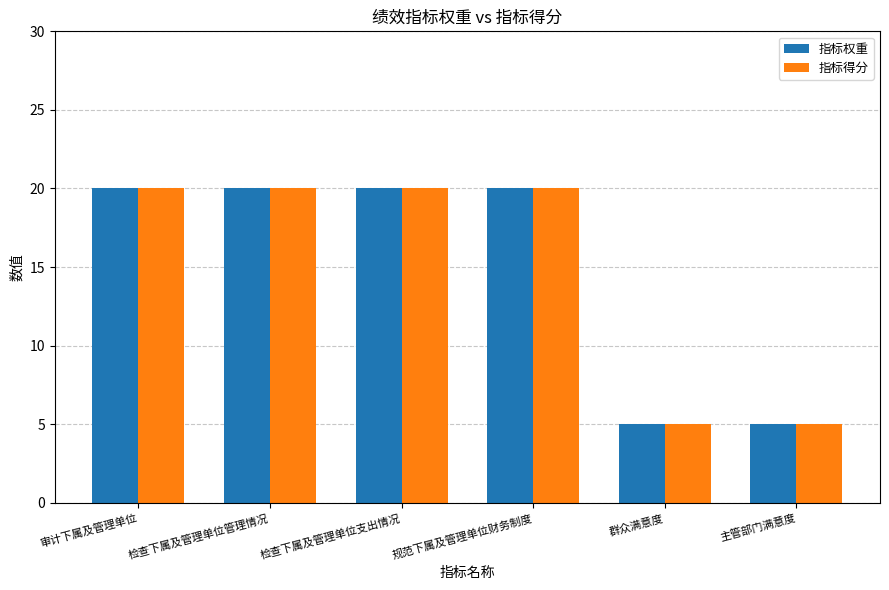

Is the value of 指标得分 at 群众满意度 greater than the value of 指标权重 at 检查下属及管理单位支出情况?

No